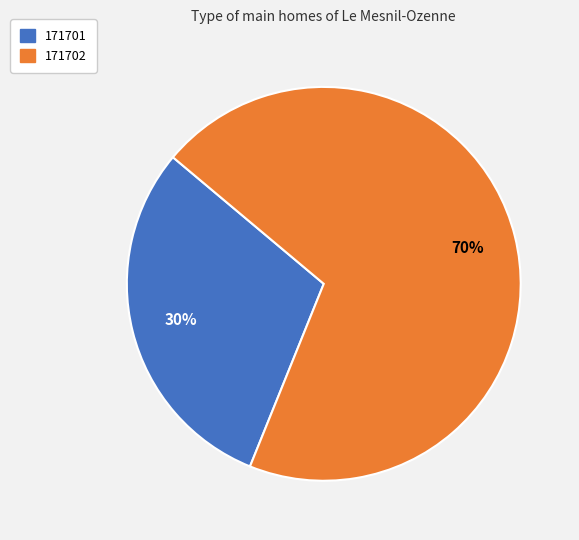

Combined, do 171702 and 171701 account for over 50%?

Yes